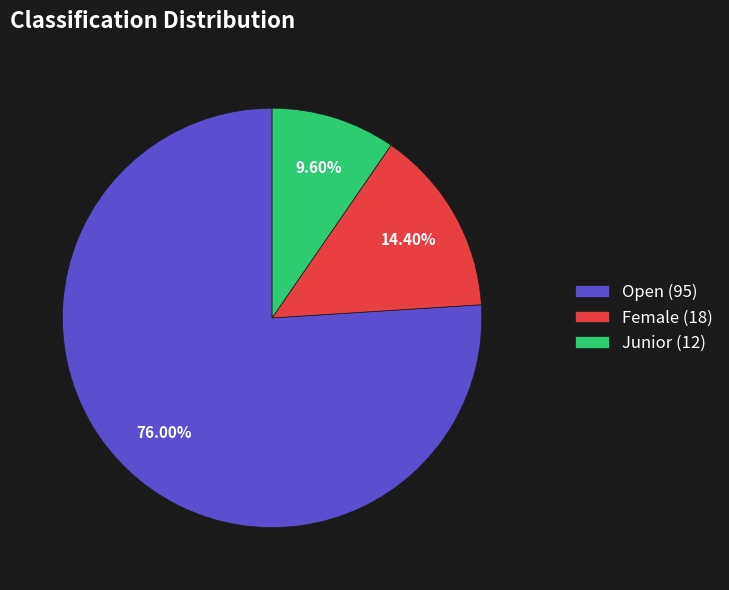

Does Female account for over 50% of the chart?

No